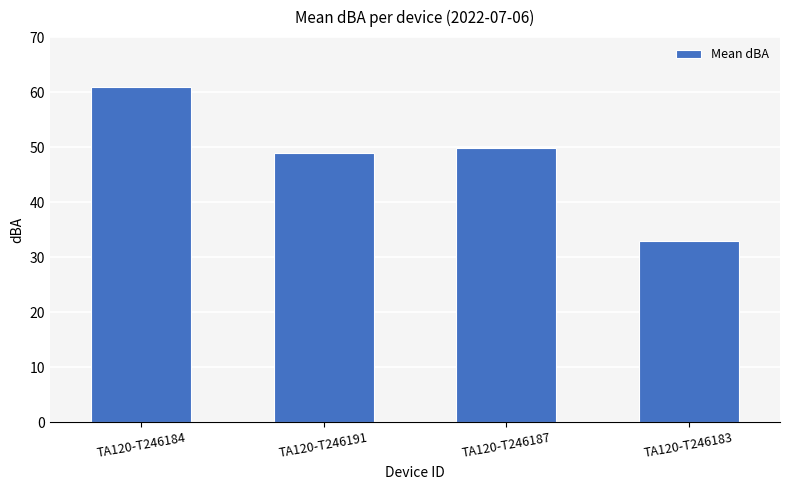

Reading left to right, list all the values displayed in this chart.

TA120-T246184=61.0	TA120-T246191=49.0	TA120-T246187=49.9	TA120-T246183=33.0